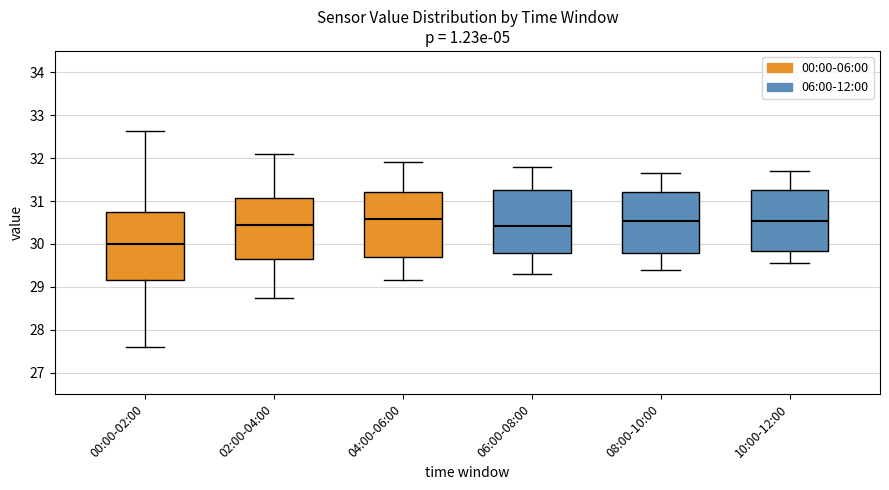

Where does the upper whisker of the box for 00:00-02:00 end on the y-axis? The values are not printed on the chart, so give them approximately, as read against the axis.

32.6